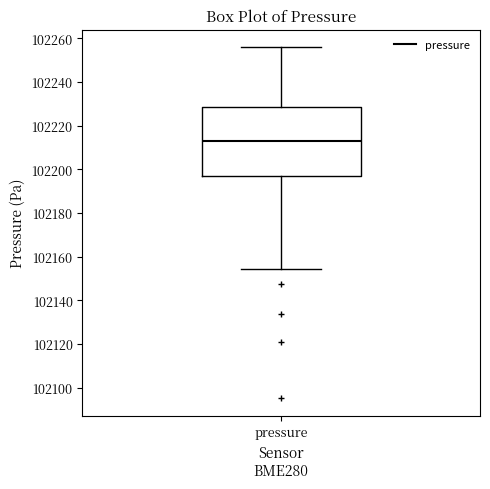

Transcribe this box plot: give where the median line is, the range the box spans, and where the two whiskers end, as read against the y-axis. The values are not printed on the chart, so give them approximately, as read against the axis.

median 102212, box 102196 to 102228, whiskers 102154 to 102256